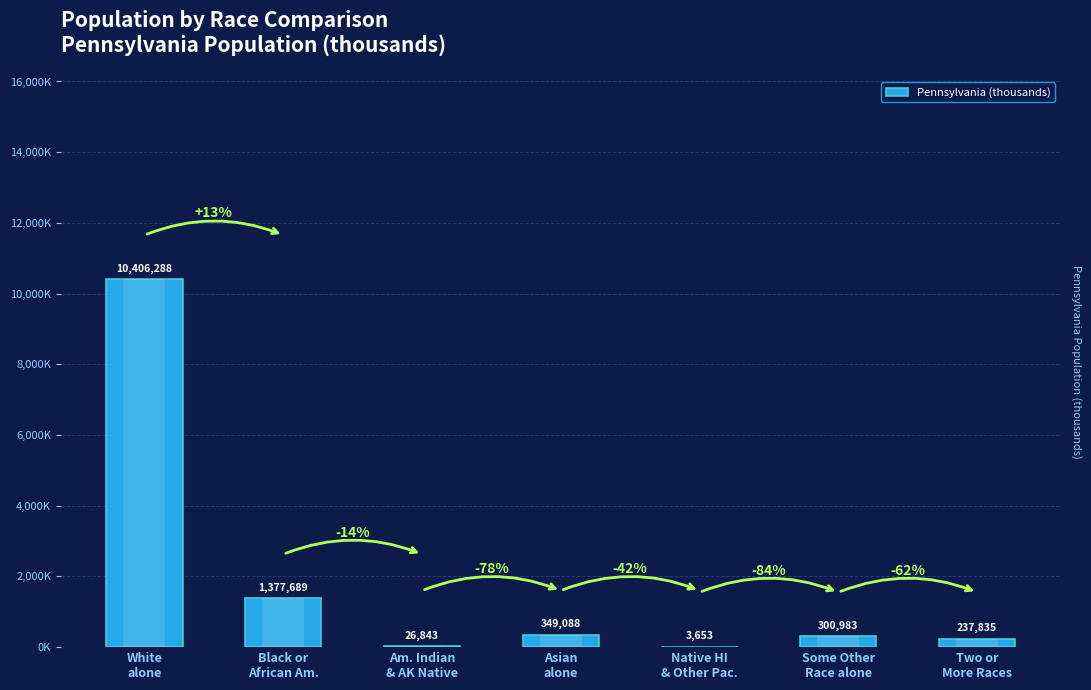

What is the change in value from White
alone to Am. Indian
& AK Native?

-10379.4